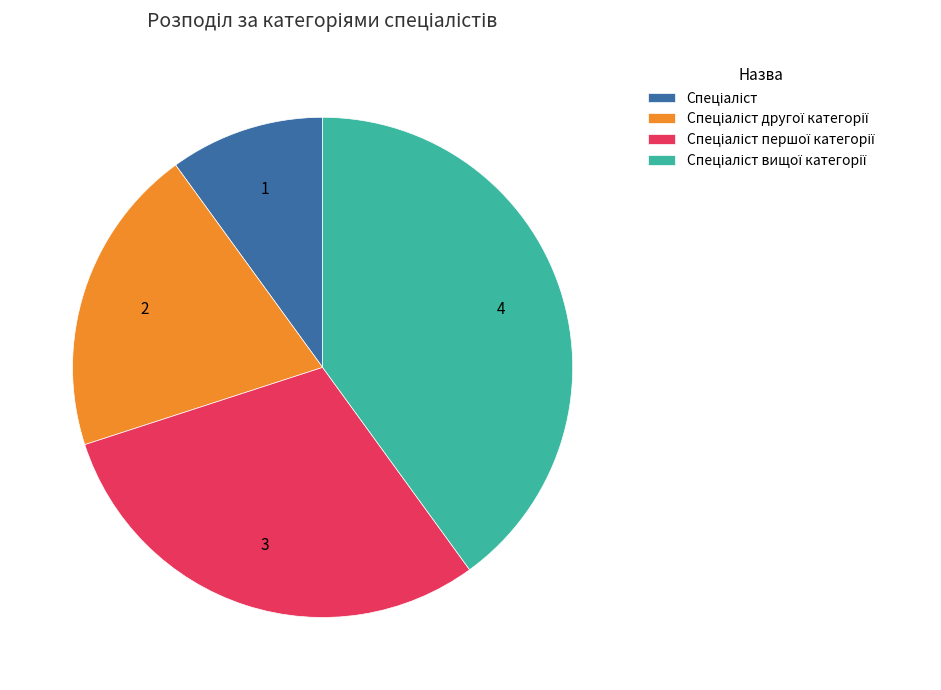

Does any single category account for the majority?

No